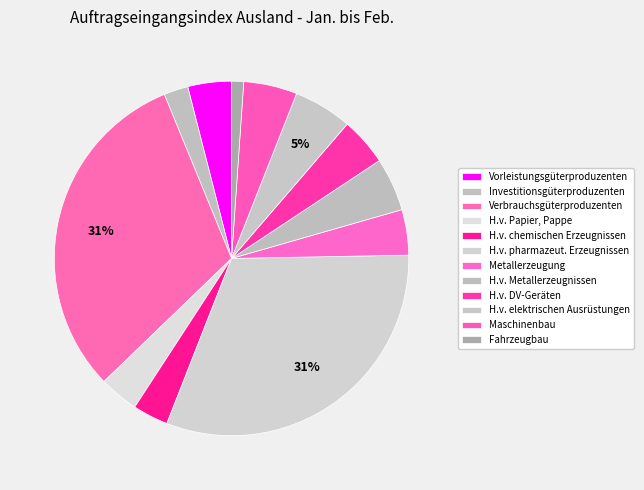

Count the number of slices in the pie.

12